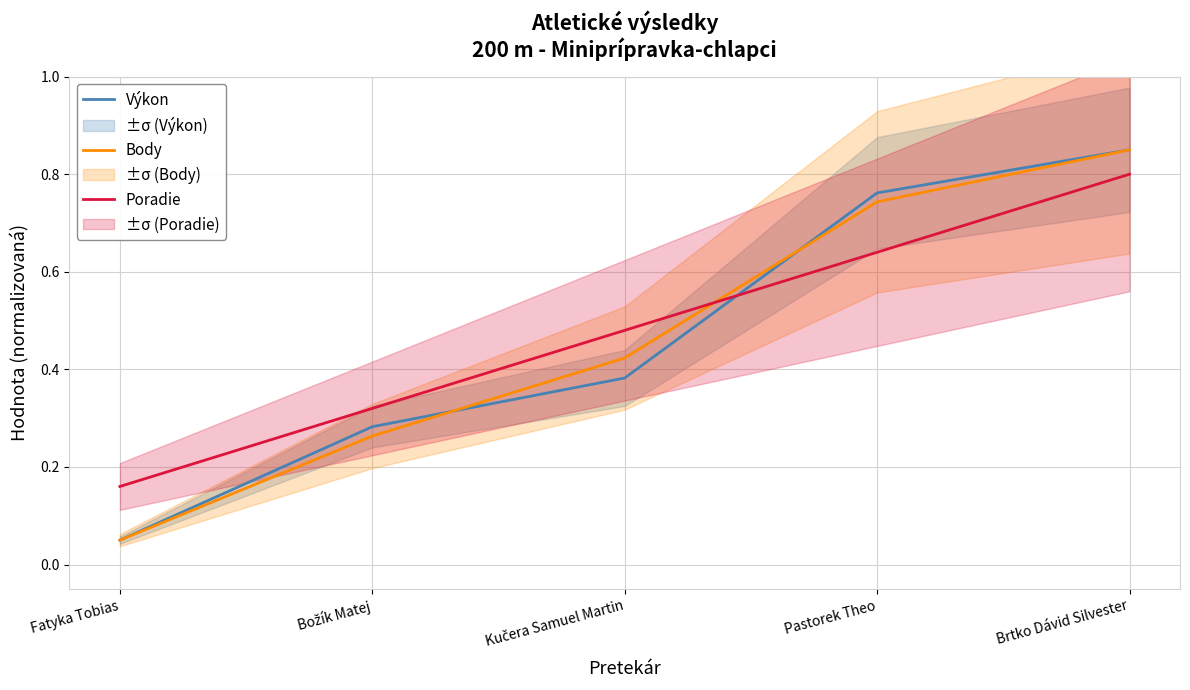

At how many categories does at least one series exceed 0?

5